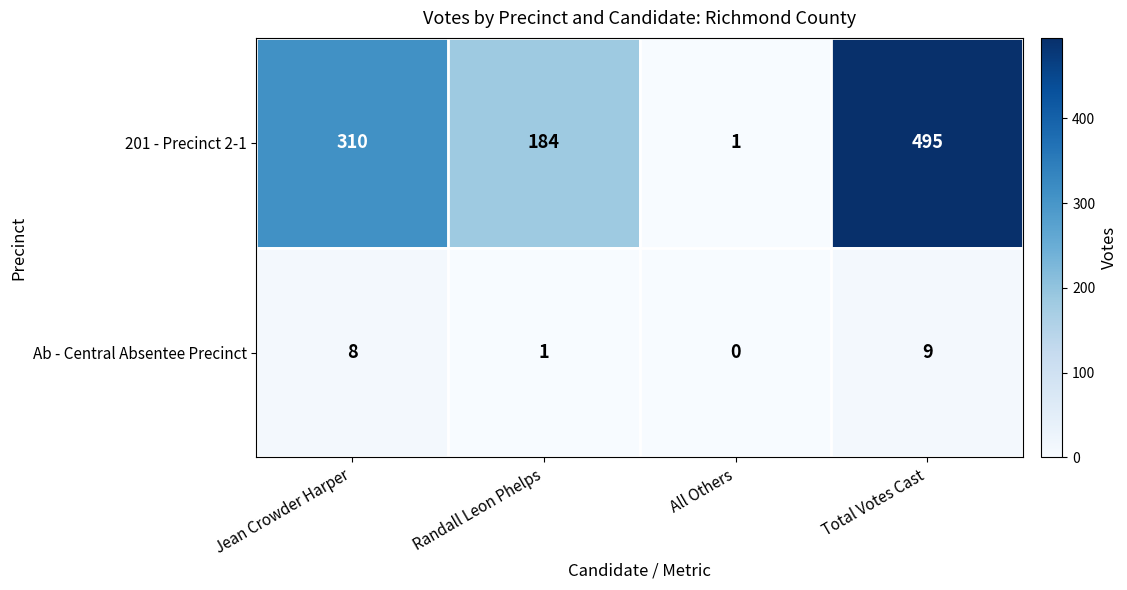

Count the Ab - Central Absentee Precinct values in the range 1 to 9.

3